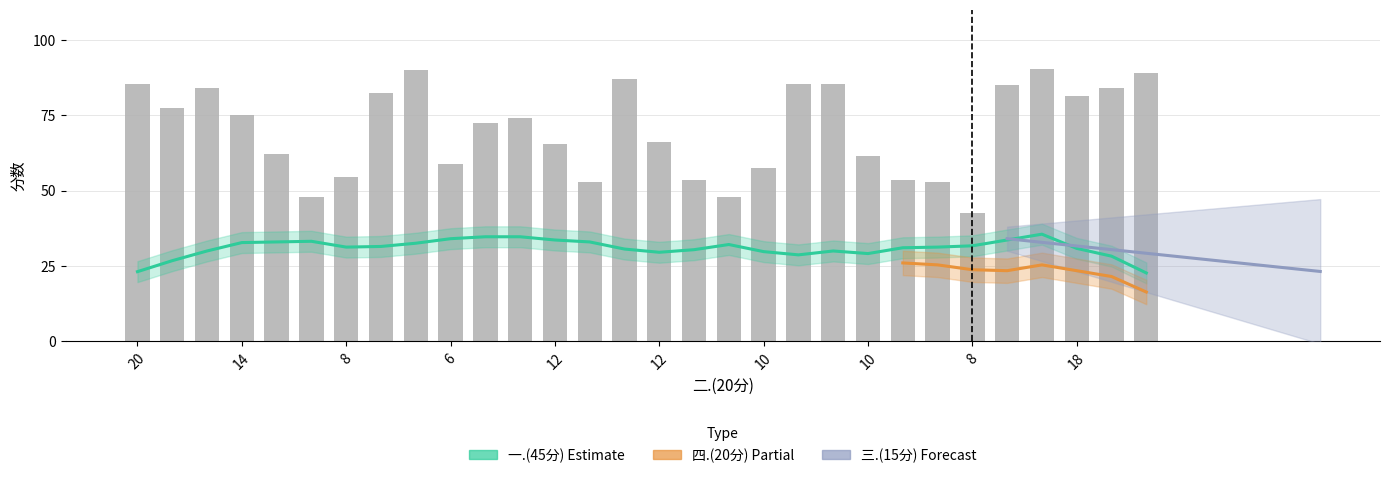

Which category has the highest value across all series?

26